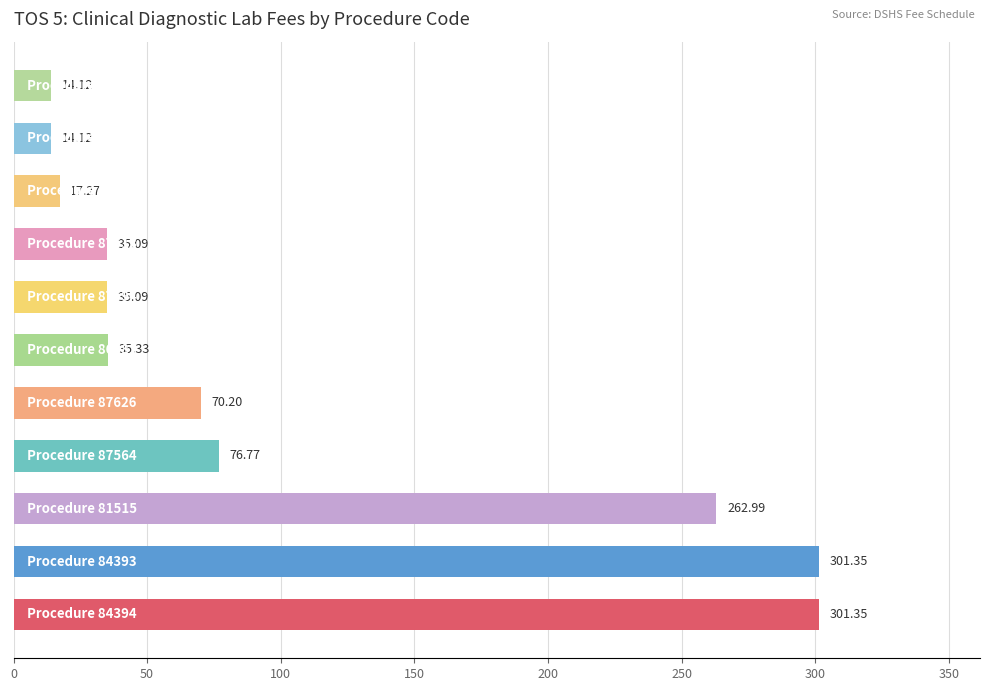

What is the average value?

105.8